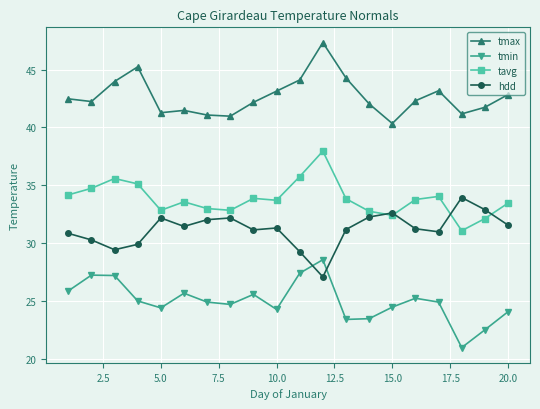

In tmin, how many points are lower than both neighbors (excluding endpoints)?

5